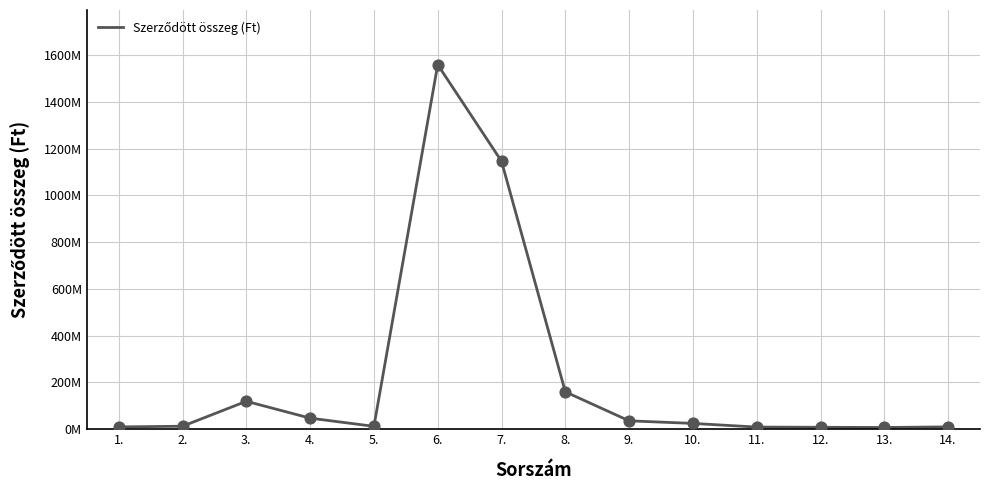

What is the ratio of the value at 1. to the value at 14.?

1.0